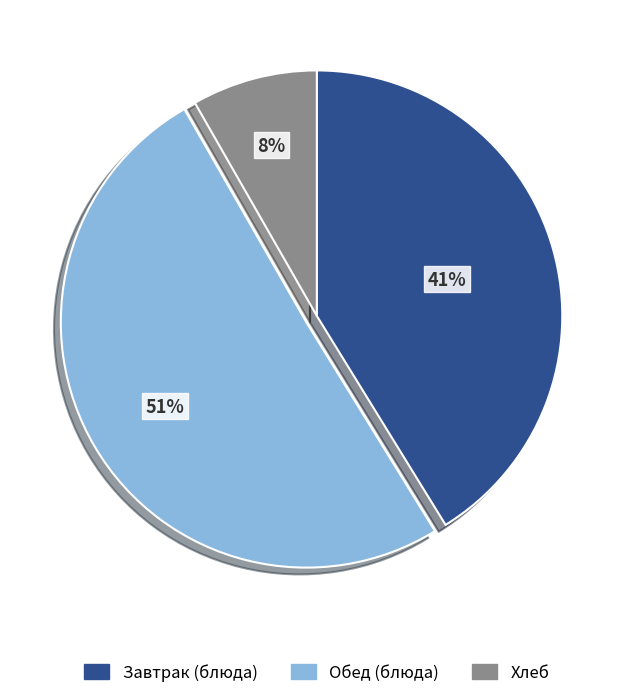

How many slices are in this pie chart?

3